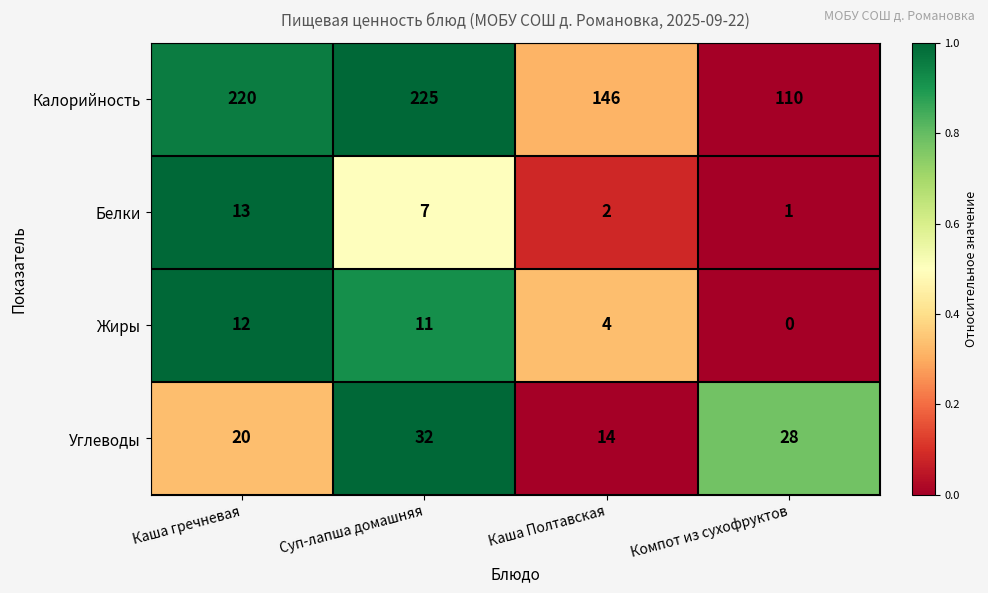

True or false: Жиры has a value of 12 at Каша гречневая.

True